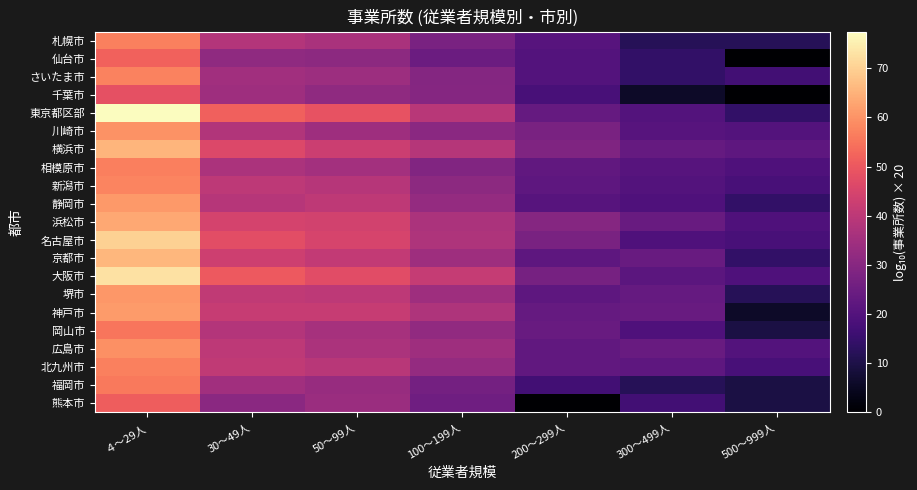

Reading left to right, what are all the values shown in this chart?

札幌市: ４～29人=56.9	30～49人=38.3	50～99人=36.5	100～199人=27.2	200～299人=20.8	300～499人=12.0	500～999人=12.0
仙台市: ４～29人=51.9	30～49人=31.6	50～99人=31.1	100～199人=24.6	200～299人=20.0	300～499人=14.0	500～999人=0.0
さいたま市: ４～29人=57.5	30～49人=35.0	50～99人=34.2	100～199人=29.5	200～299人=20.0	300～499人=14.0	500～999人=16.9
千葉市: ４～29人=48.3	30～49人=34.3	50～99人=31.6	100～199人=29.8	200～299人=18.1	300～499人=6.0	500～999人=0.0
東京都区部: ４～29人=77.5	30～49人=51.7	50～99人=48.8	100～199人=39.1	200～299人=23.5	300～499人=20.0	500～999人=14.0
川崎市: ４～29人=59.7	30～49人=38.1	50～99人=34.3	100～199人=30.6	200～299人=27.2	300～499人=20.8	500～999人=20.0
横浜市: ４～29人=65.4	30～49人=46.1	50～99人=42.9	100～199人=38.6	200～299人=28.6	300～499人=23.5	500～999人=22.3
相模原市: ４～29人=56.9	30～49人=36.7	50～99人=35.3	100～199人=28.9	200～299人=22.9	300～499人=20.8	500～999人=19.1
新潟市: ４～29人=57.7	30～49人=40.2	50～99人=38.8	100～199人=30.9	200～299人=22.3	300～499人=20.0	500～999人=18.1
静岡市: ４～29人=61.1	30～49人=38.8	50～99人=40.3	100～199人=32.5	200～299人=20.8	300～499人=19.1	500～999人=14.0
浜松市: ４～29人=63.5	30～49人=44.8	50～99人=44.1	100～199人=36.7	200～299人=29.8	300～499人=24.1	500～999人=19.1
名古屋市: ４～29人=70.0	30～49人=47.5	50～99人=45.0	100～199人=37.5	200～299人=27.2	300～499人=19.1	500～999人=18.1
京都市: ４～29人=65.8	30～49人=43.0	50～99人=41.1	100～199人=34.5	200～299人=22.3	300～499人=24.1	500～999人=14.0
大阪市: ４～29人=72.9	30～49人=50.2	50～99人=47.2	100～199人=41.6	200～299人=26.8	300～499人=21.6	500～999人=19.1
堺市: ４～29人=60.7	30～49人=40.7	50～99人=40.2	100～199人=34.3	200～299人=22.3	300～499人=23.5	500～999人=12.0
神戸市: ４～29人=61.3	30～49人=41.9	50～99人=41.9	100～199人=37.5	200～299人=23.5	300～499人=24.1	500～999人=6.0
岡山市: ４～29人=55.3	30～49人=38.3	50～99人=36.0	100～199人=32.0	200～299人=24.1	300～499人=19.1	500～999人=9.5
広島市: ４～29人=59.4	30～49人=40.0	50～99人=36.9	100～199人=34.5	200～299人=22.9	300～499人=24.1	500～999人=20.0
北九州市: ４～29人=57.1	30～49人=40.7	50～99人=39.2	100～199人=32.7	200～299人=22.9	300～499人=22.3	500～999人=18.1
福岡市: ４～29人=55.7	30～49人=34.8	50～99人=33.1	100～199人=26.4	200～299人=16.9	300～499人=12.0	500～999人=9.5
熊本市: ４～29人=50.9	30～49人=30.6	50～99人=33.6	100～199人=25.6	200～299人=0.0	300～499人=16.9	500～999人=9.5